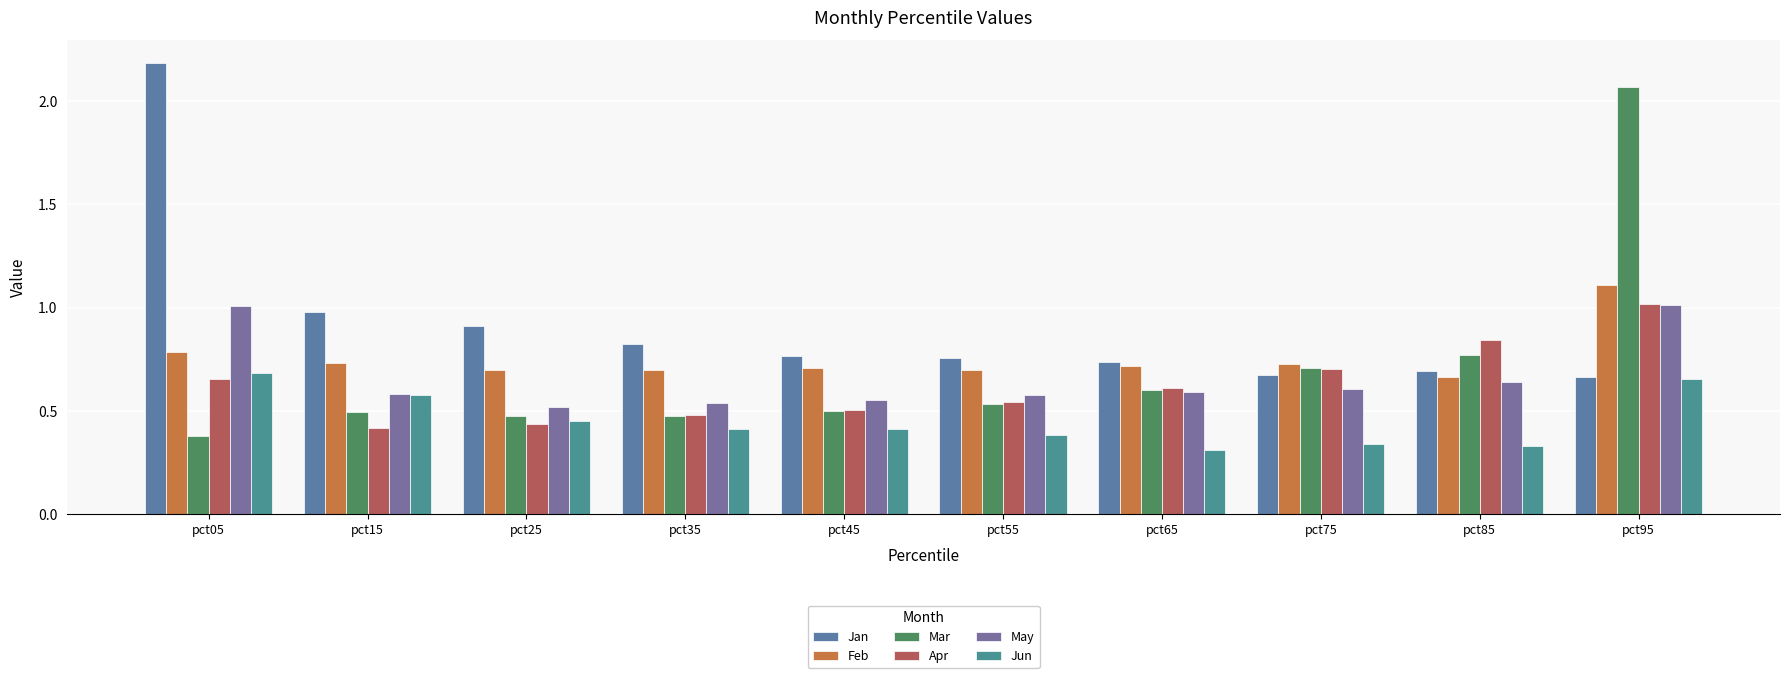

Are the bars horizontal?

No